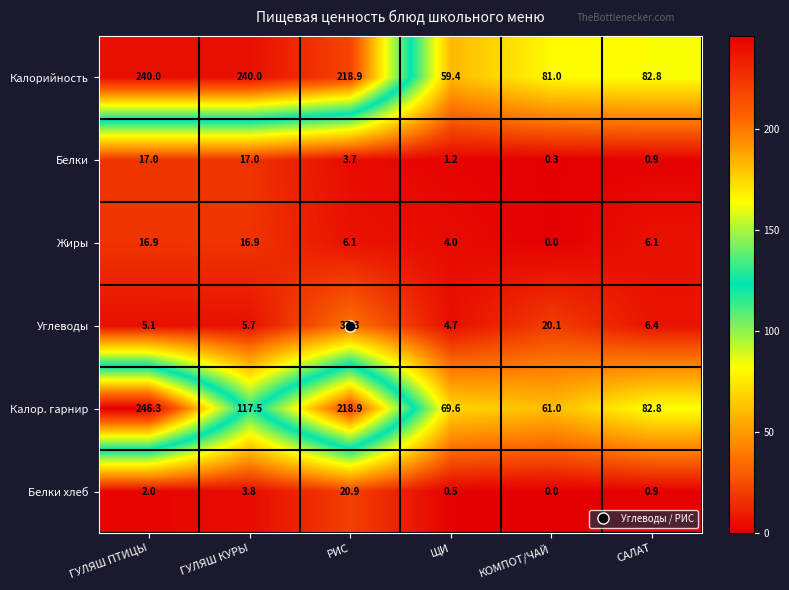

What is the spread (max minus min) of values at ЩИ?

69.1